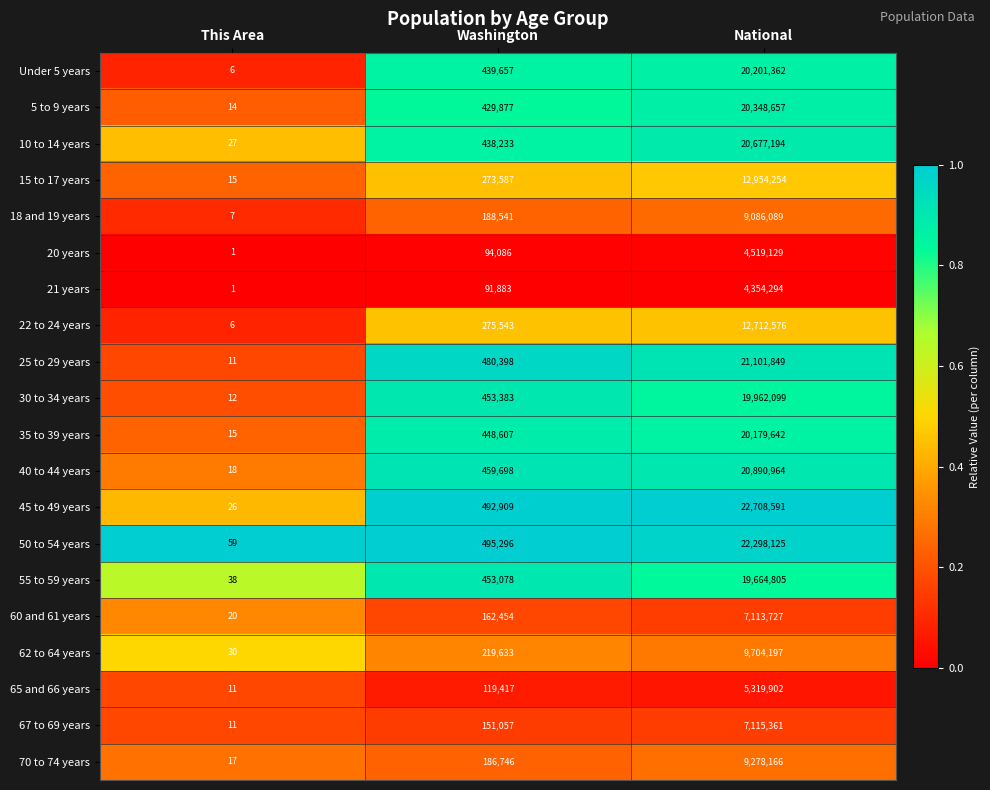

At which category is the sum across all series the highest?

National